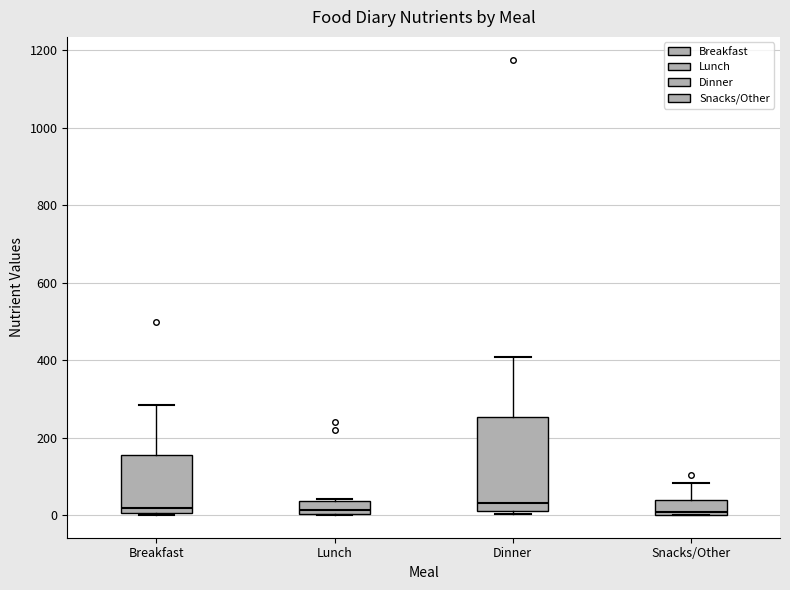

Reading left to right, read every box against the y-axis: the position of its median line, the range the box covers, and the ends of its whiskers. The values are not printed on the chart, so give them approximately, as read against the axis.

Breakfast: median 20, box 0 to 160, whiskers 0 to 280
Lunch: median 20, box 0 to 40, whiskers 0 to 40
Dinner: median 40, box 0 to 260, whiskers 0 (just below the box's lower edge) to 400
Snacks/Other: median 0, box 0 to 40, whiskers 0 to 80